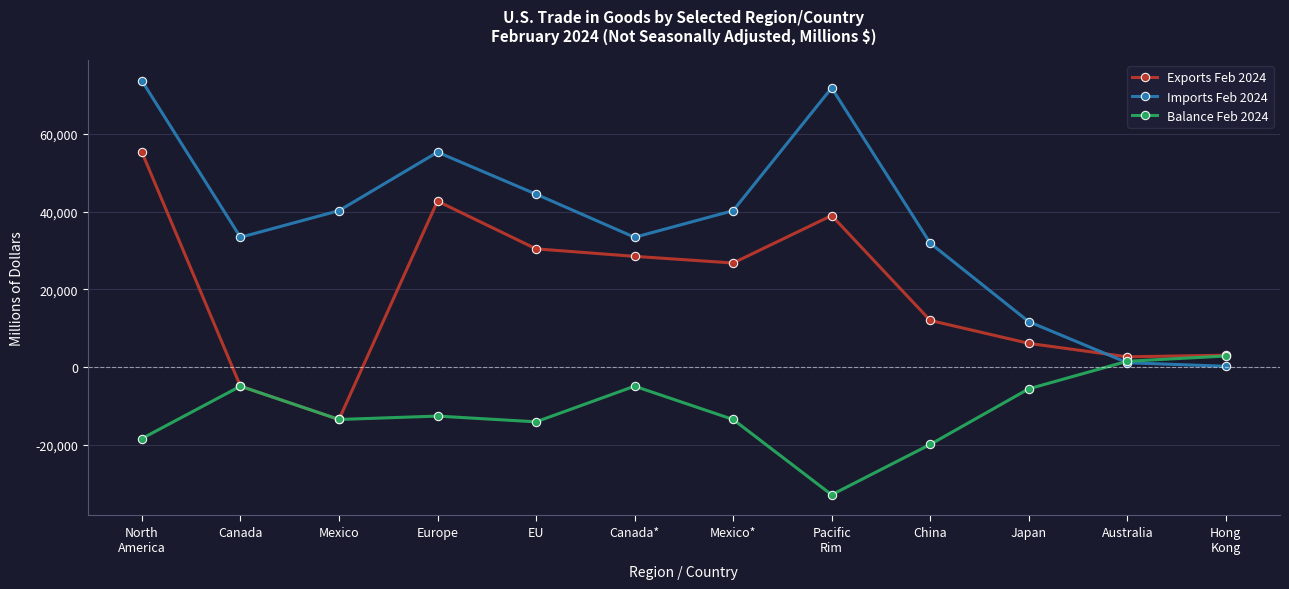

True or false: Imports Feb 2024 and Exports Feb 2024 cross at least once.

True